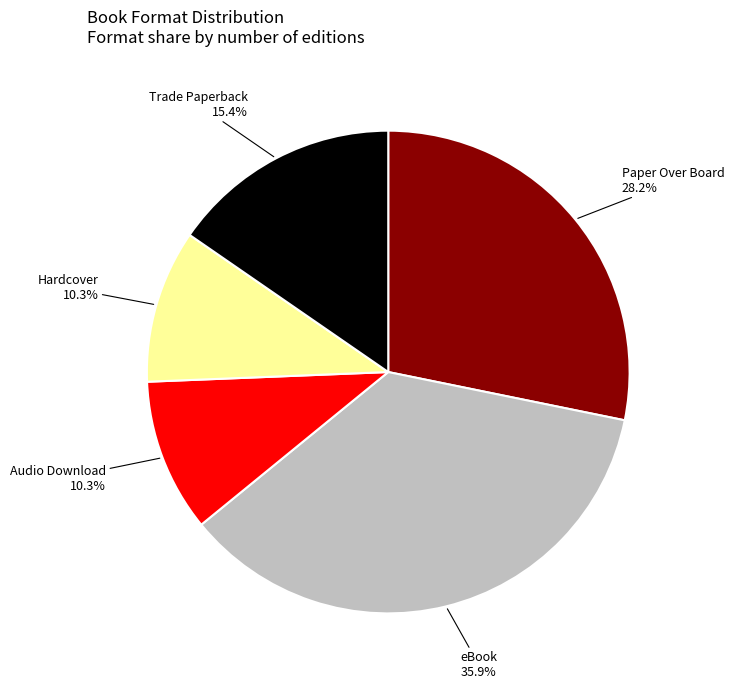

Count the number of slices in the pie.

5